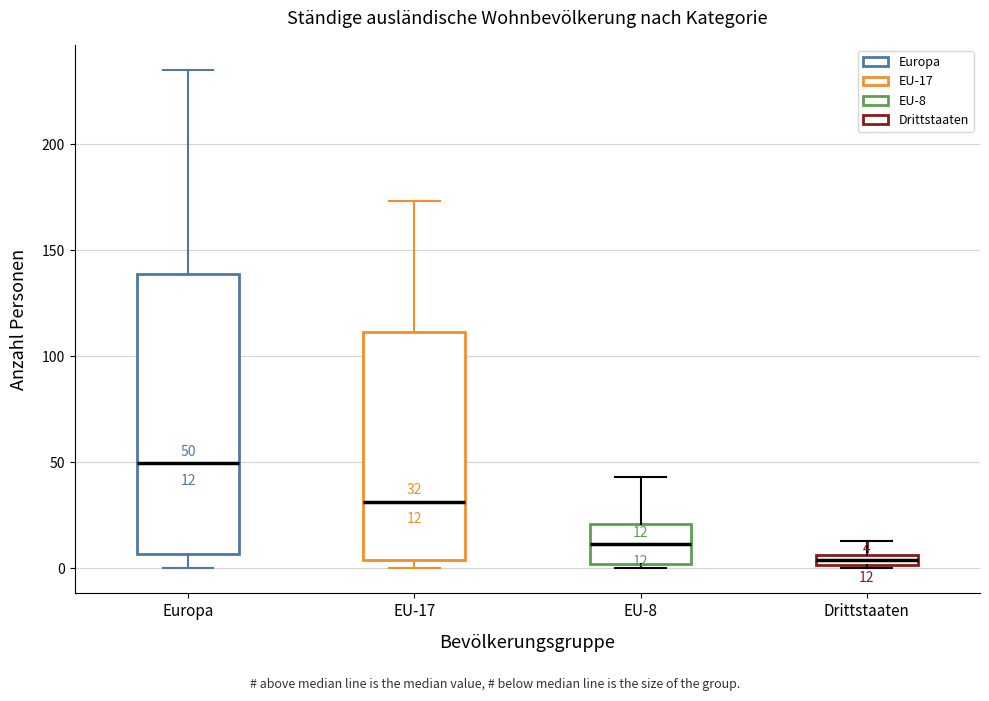

Which box has the lowest median line?

Drittstaaten